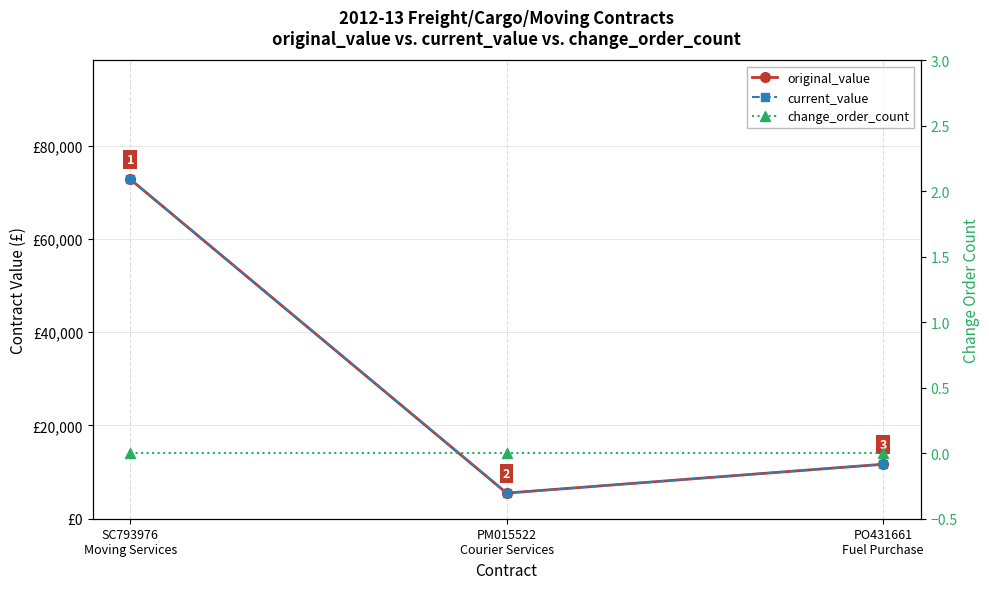

What is the lowest value of the original_value series?

5500.0